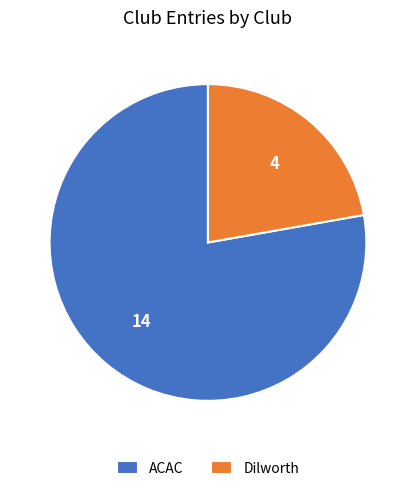

Which slice represents more than half of the pie?

ACAC